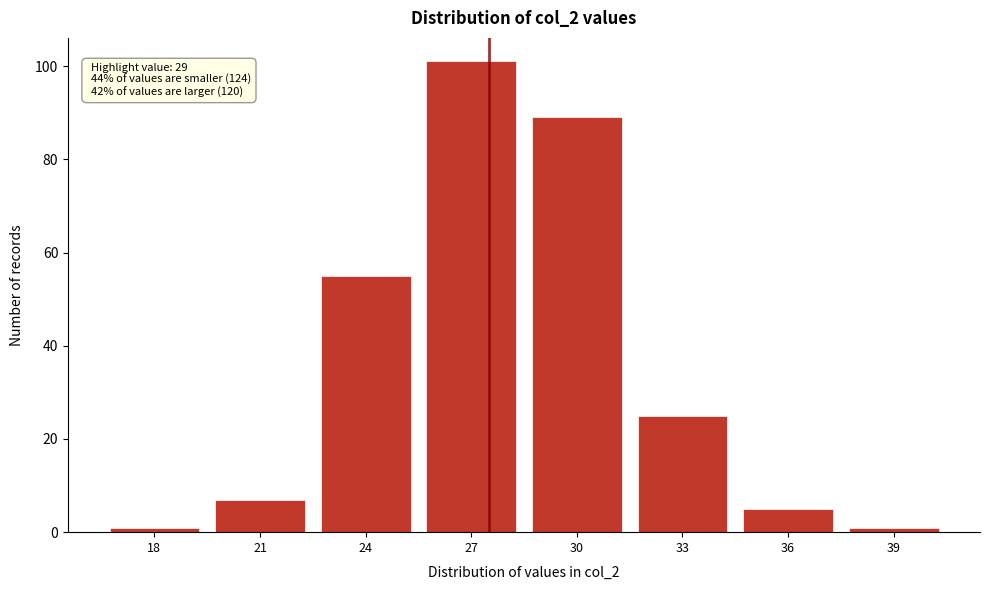

Reading left to right, list all the values displayed in this chart.

18=1	21=7	24=55	27=101	30=89	33=25	36=5	39=1